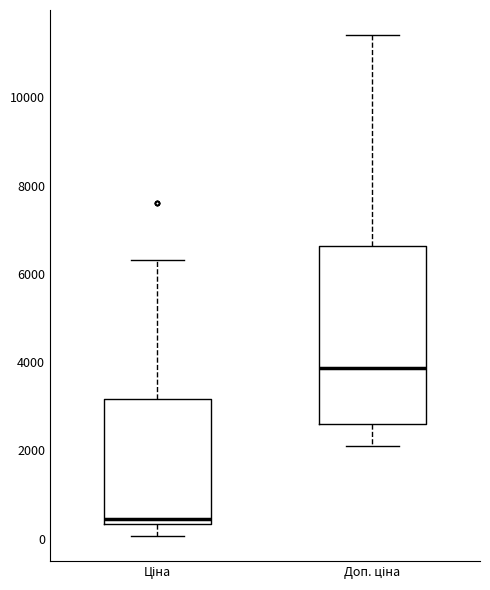

Where does the upper whisker of the box for Доп. ціна end on the y-axis? The values are not printed on the chart, so give them approximately, as read against the axis.

11400